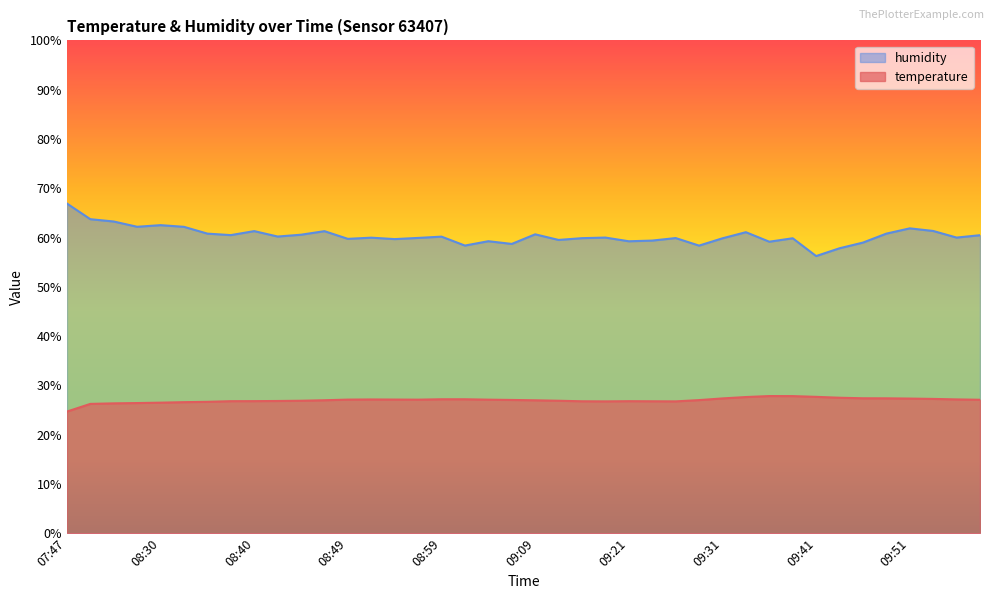

At which category does temperature reach its first local valley?

08:57